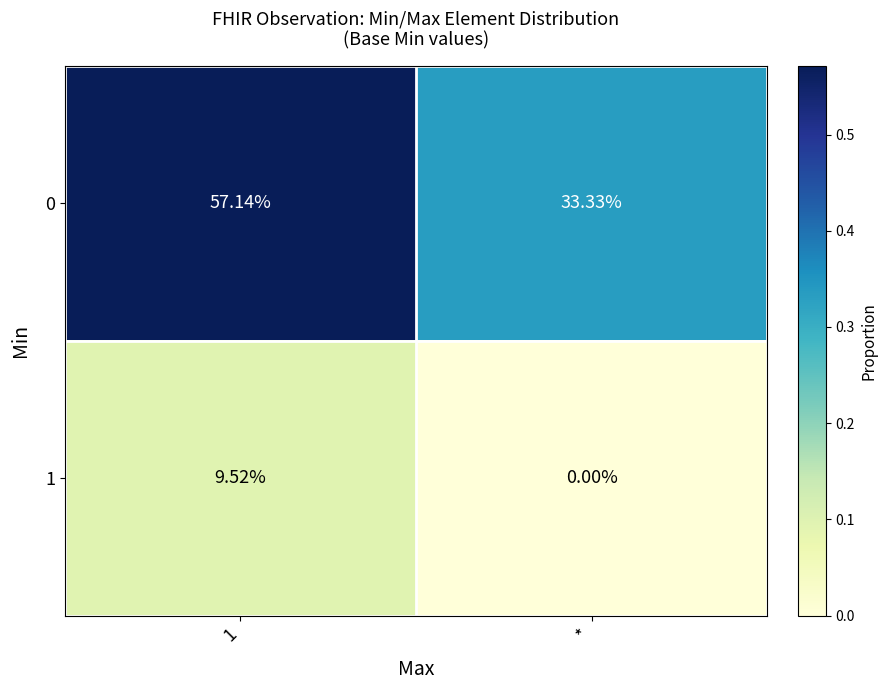

How many data points in 0 are above 57?

1